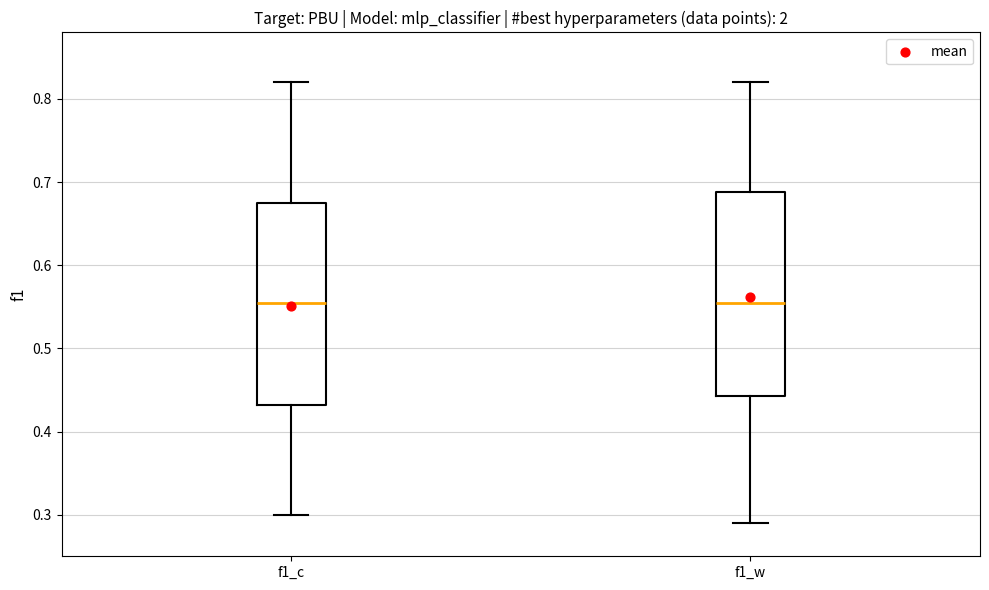

Where does the lower whisker of the box for f1_w end on the y-axis? The values are not printed on the chart, so give them approximately, as read against the axis.

0.29